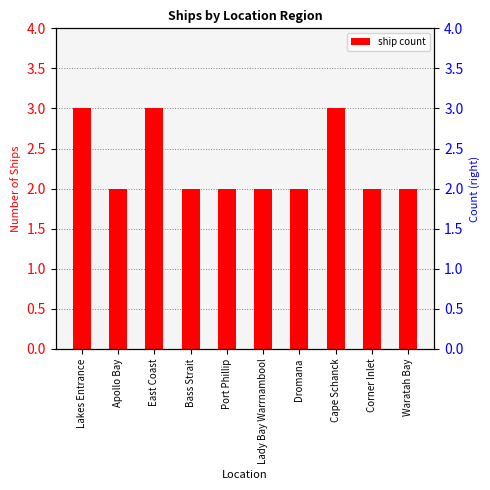

Does the chart contain stacked bars?

No